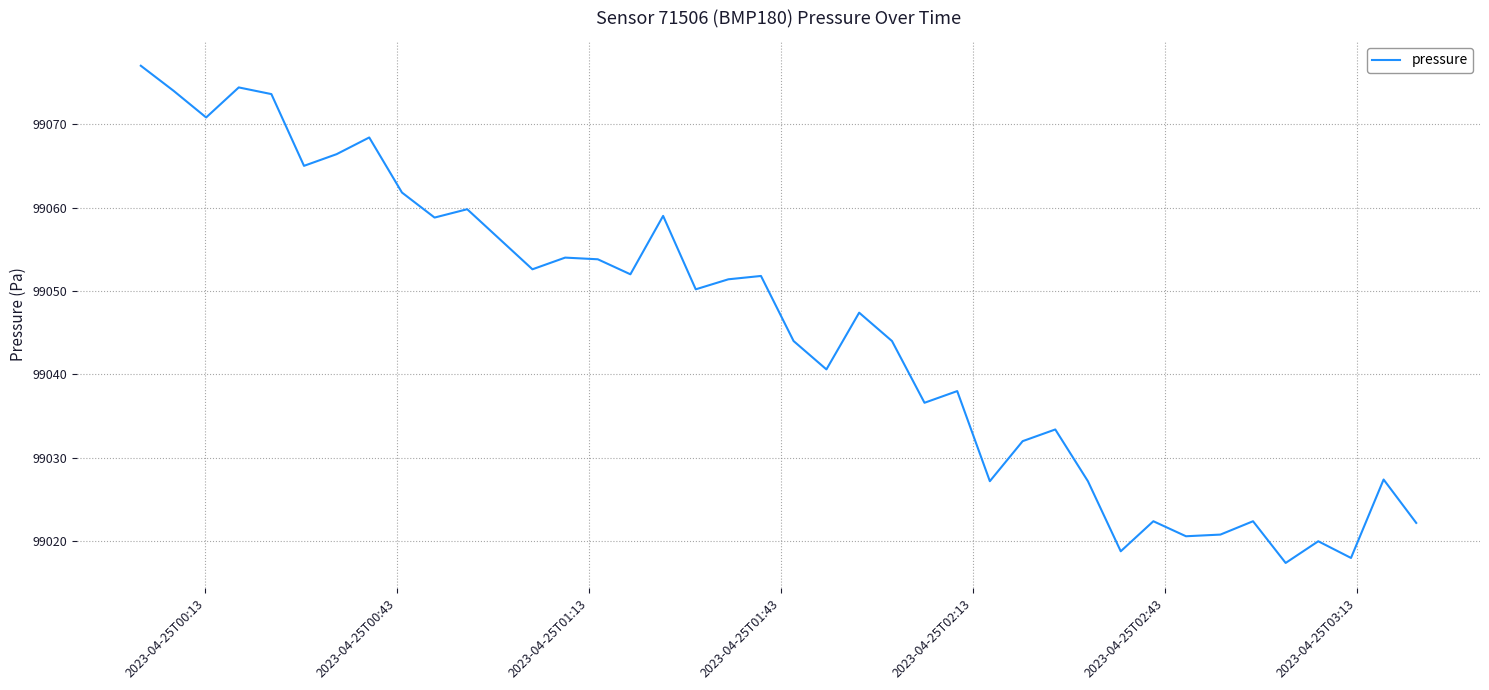

What is the minimum value shown in the chart?

99017.4